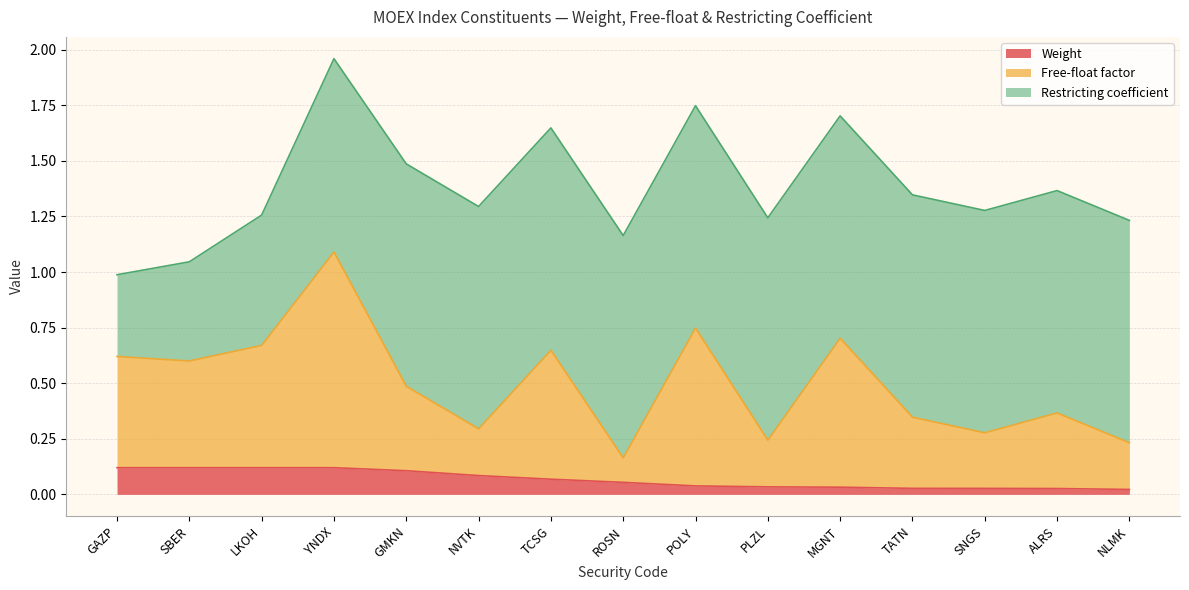

Is the value of Weight at TATN greater than the value of Free-float factor at TATN?

No